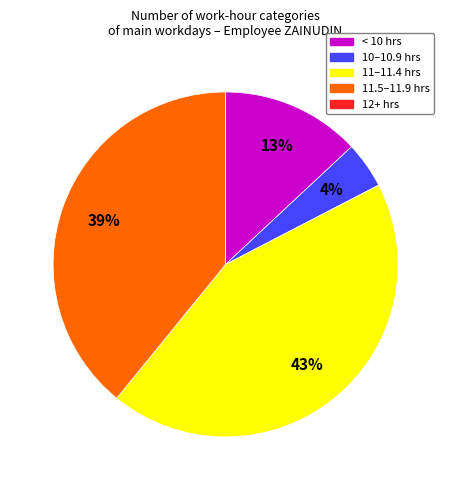

Is there a majority slice in this chart?

No